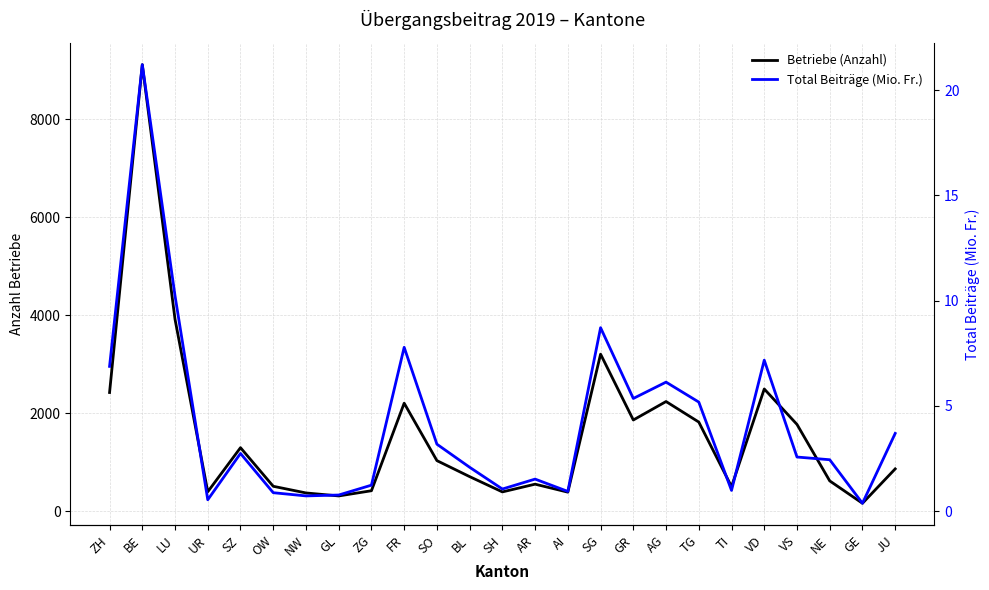

What is the smallest value displayed?

0.4